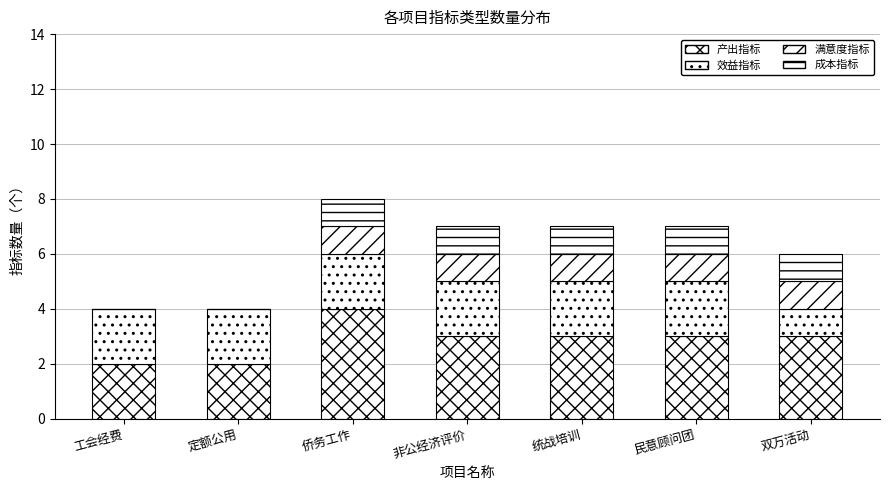

What is the highest value of the 产出指标 series?

4